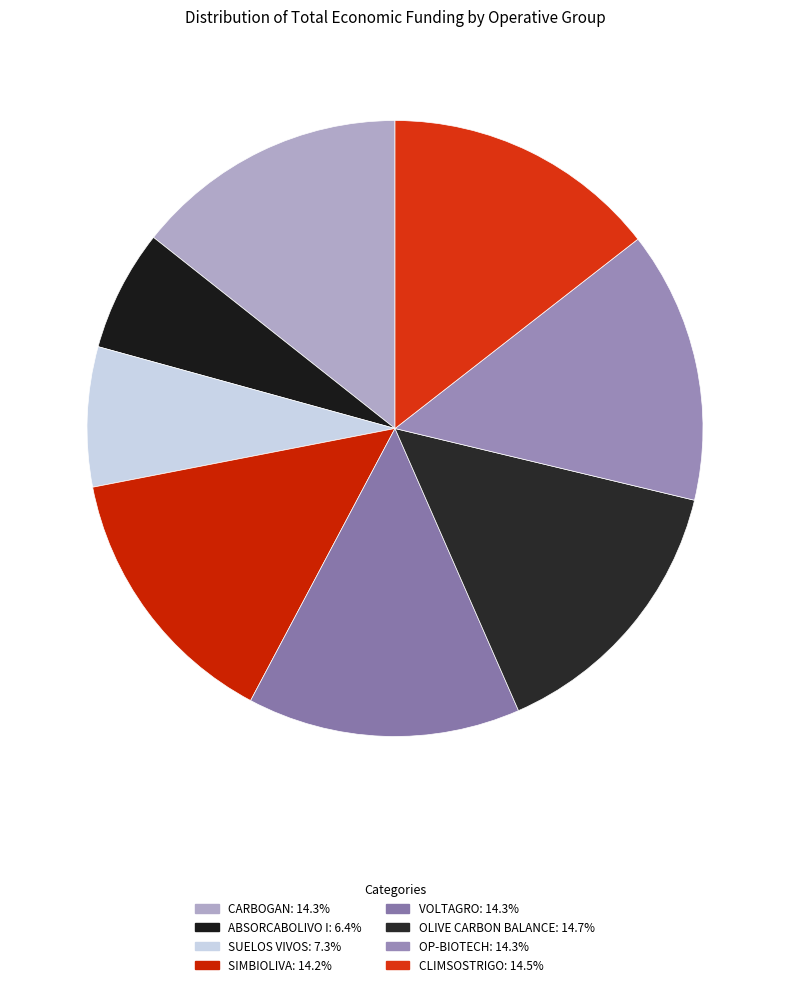

Do OP-BIOTECH and VOLTAGRO together represent more than half of the pie?

No